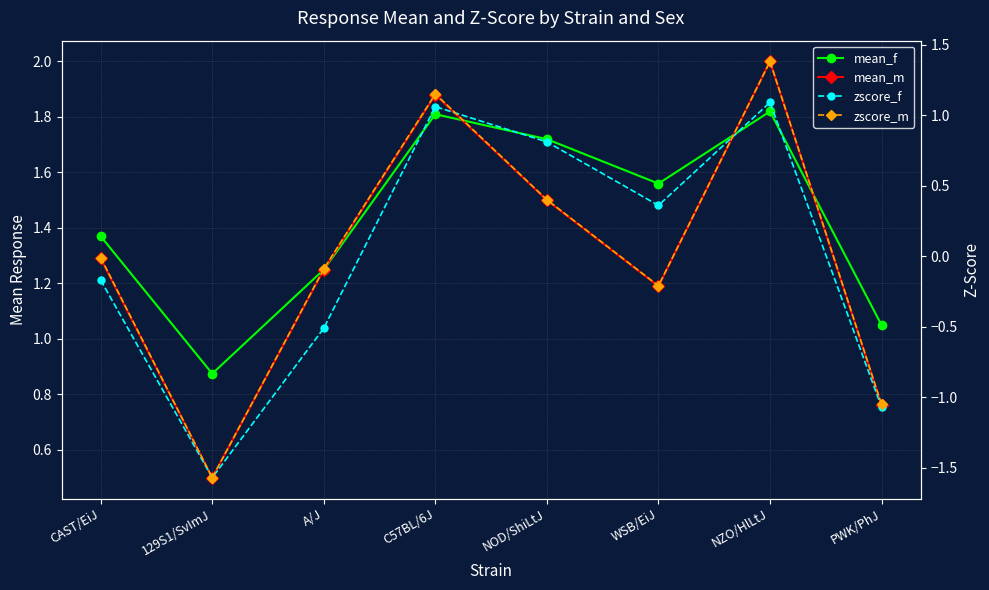

Between 129S1/SvImJ and WSB/EiJ, which is larger?

WSB/EiJ